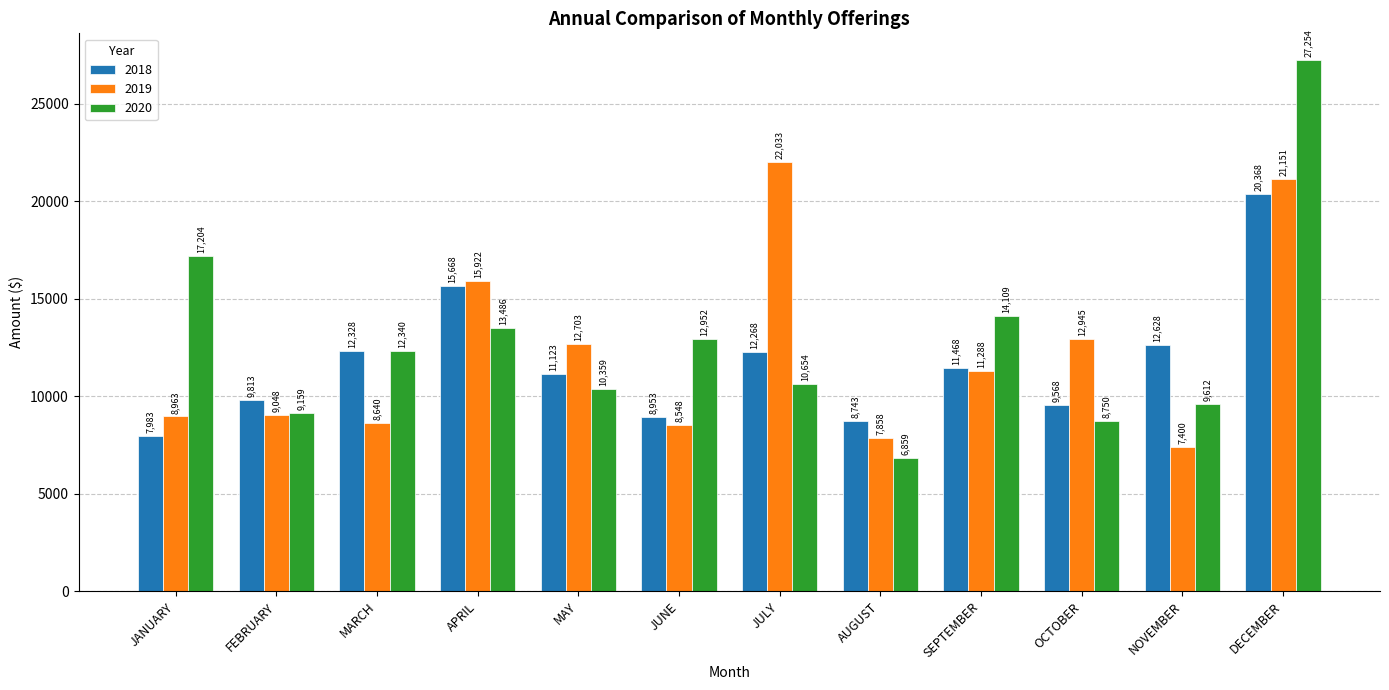

Which series has the largest total across all categories?

2020